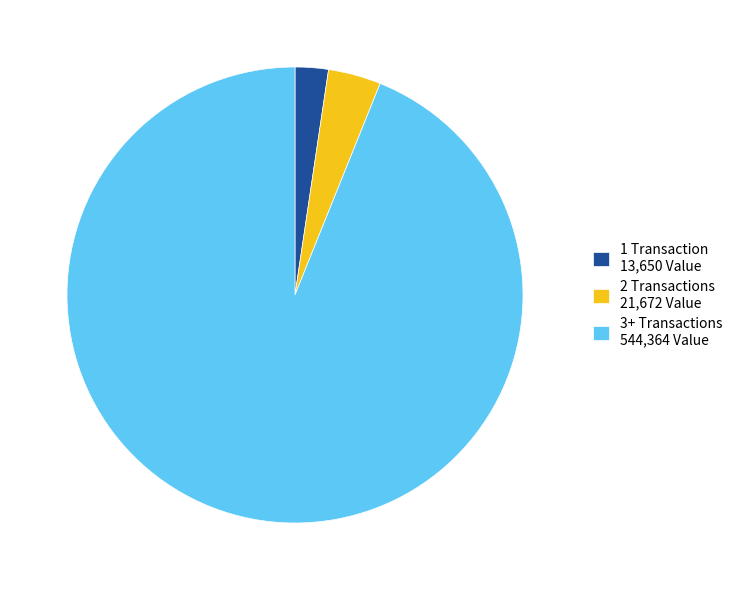

Does 2 Transactions 21,672 Value account for over 50% of the chart?

No